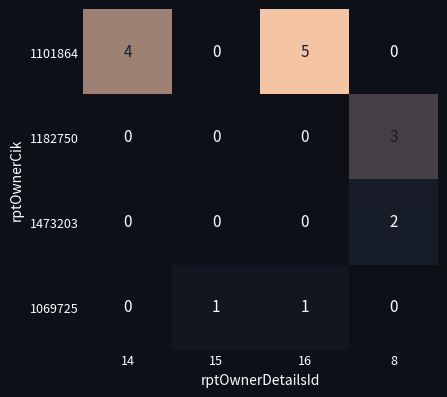

The 1101864 series shows -3 at 15. True or false?

False